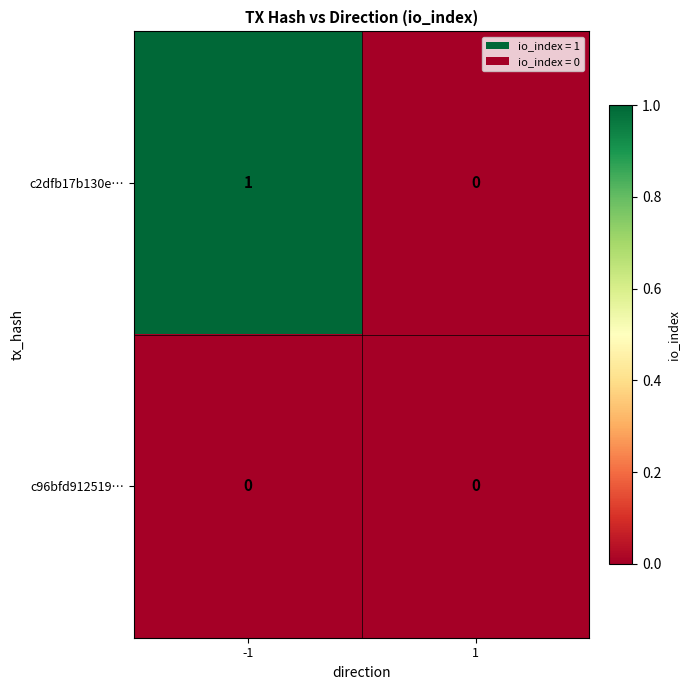

Reading right to left, extract all data points from this chart.

c2dfb17b130e…: 1=0	-1=1
c96bfd912519…: 1=0	-1=0